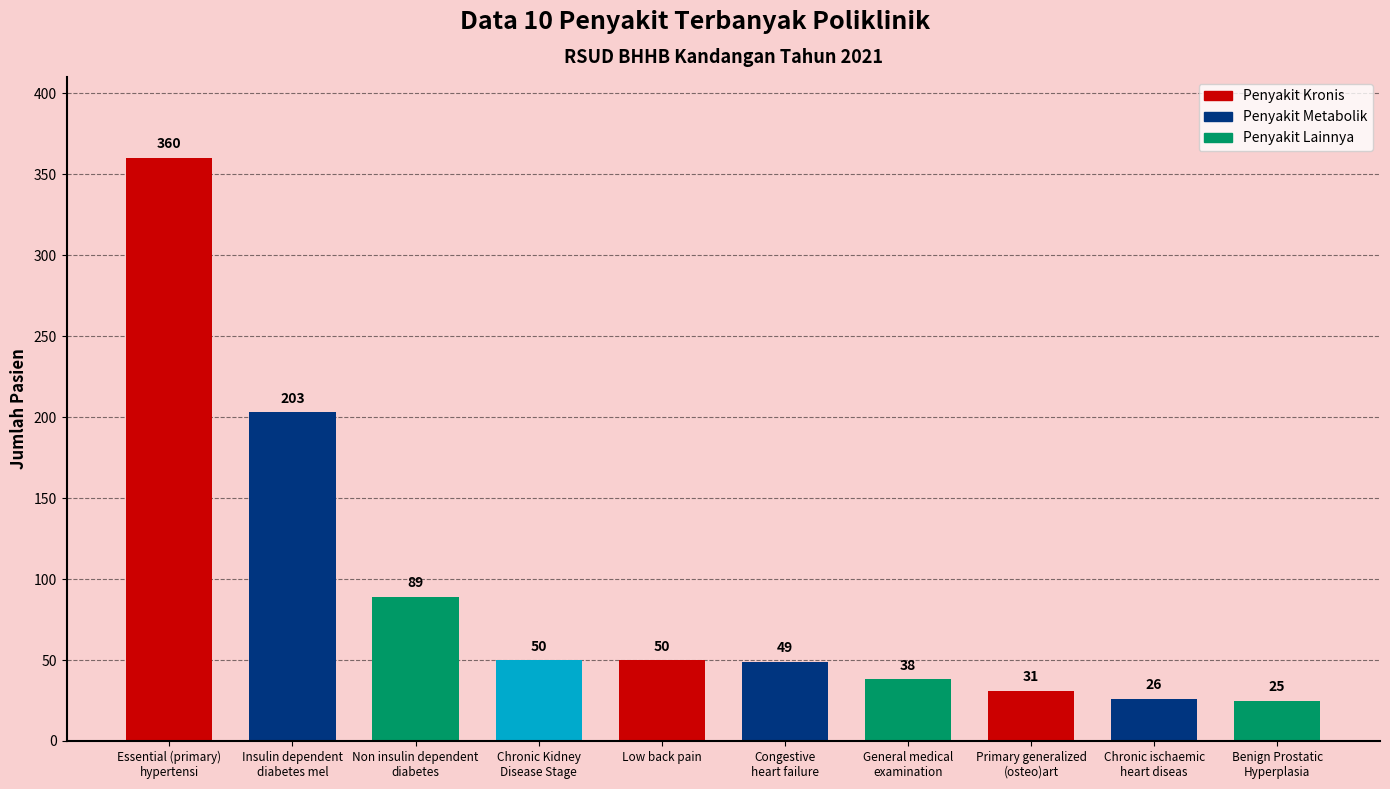

The value at Non insulin dependent
diabetes is 121. True or false?

False